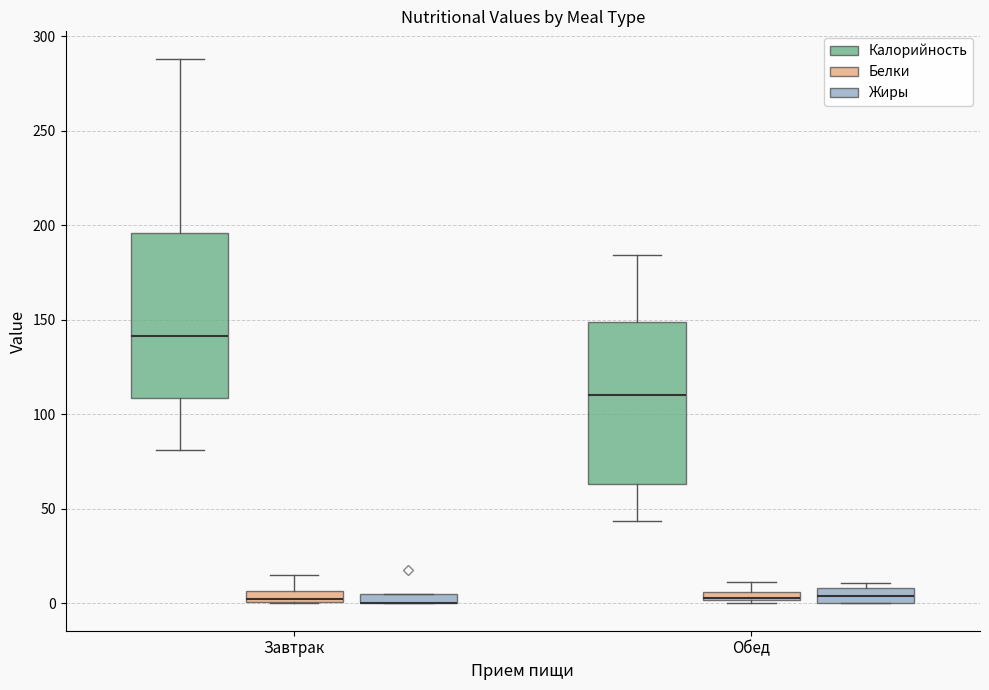

Where is the upper edge of the box for Завтрак (Белки) on the y-axis? The values are not printed on the chart, so give them approximately, as read against the axis.

5